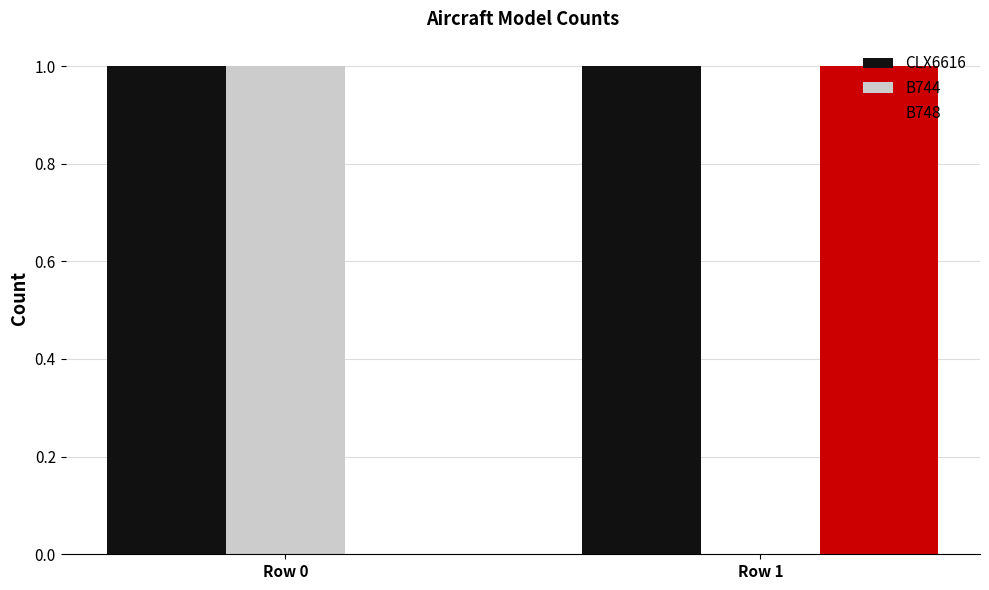

How many series are shown in this chart?

3